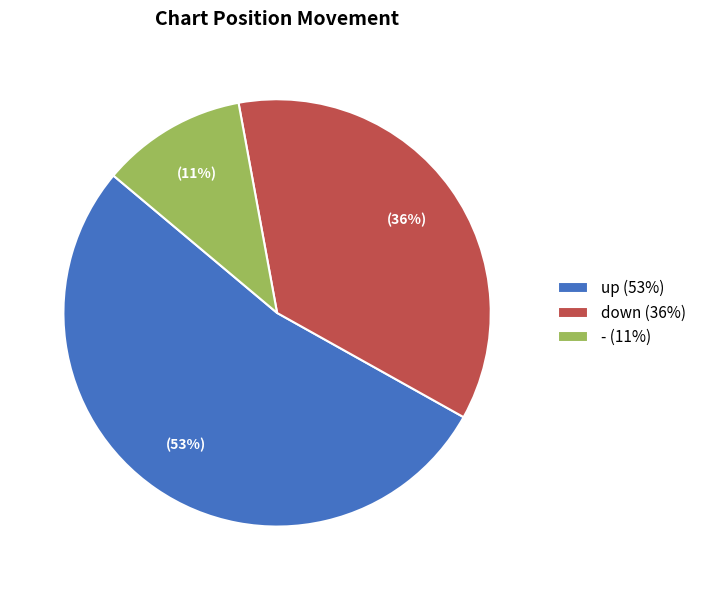

Is there any slice that represents more than half of the pie?

Yes